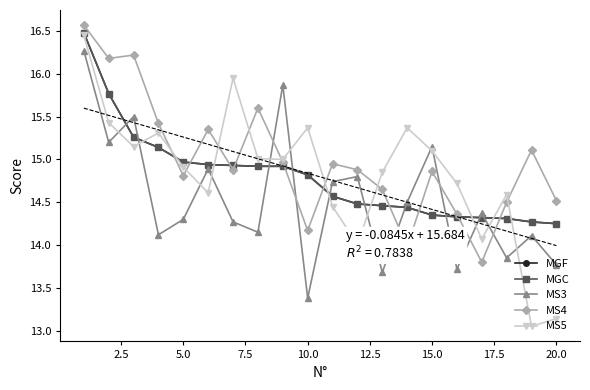

What is the sum of all MS4 values?

299.8